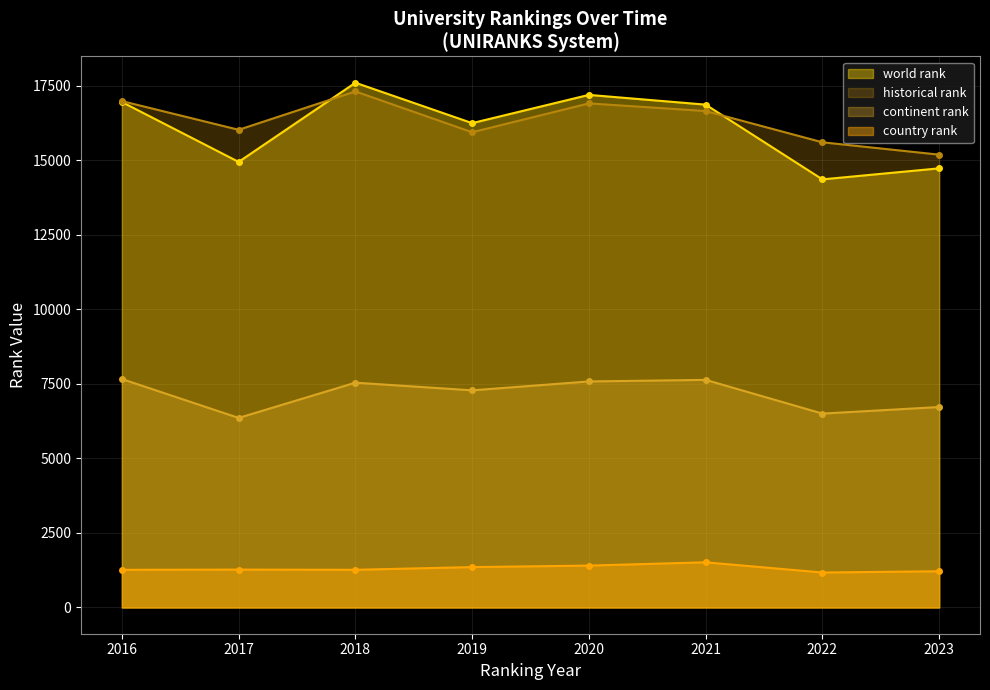

What is the greatest value displayed?

17600.0